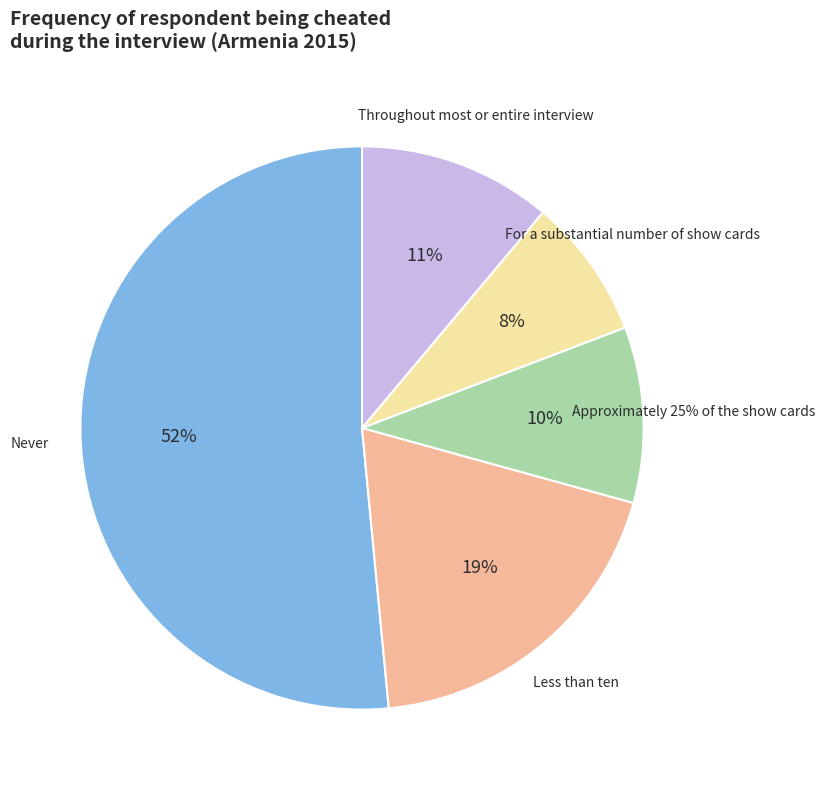

Combined, what portion of the pie is Throughout most or entire interview and For a substantial number of show cards?

19.2%